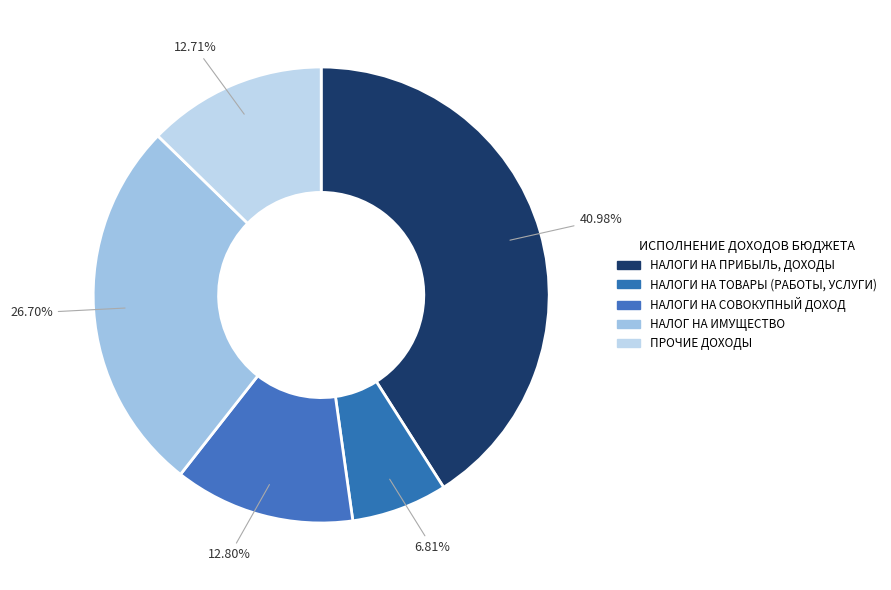

What percentage is NOT represented by НАЛОГИ НА ТОВАРЫ (РАБОТЫ, УСЛУГИ)?

93.2%